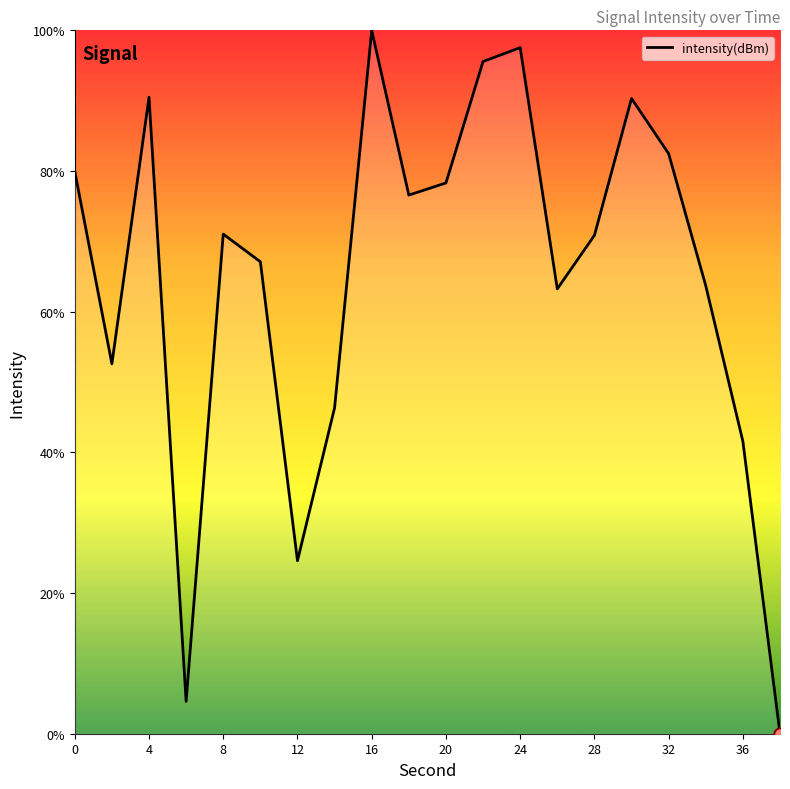

What is the difference between the maximum and minimum values?

100.0